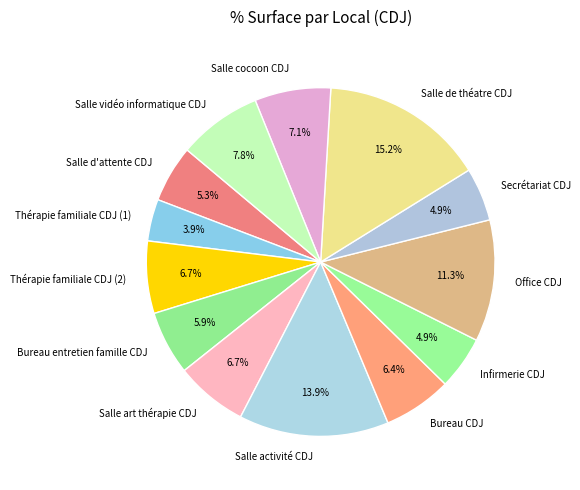

Which category has the biggest portion of the pie?

Salle de théatre CDJ